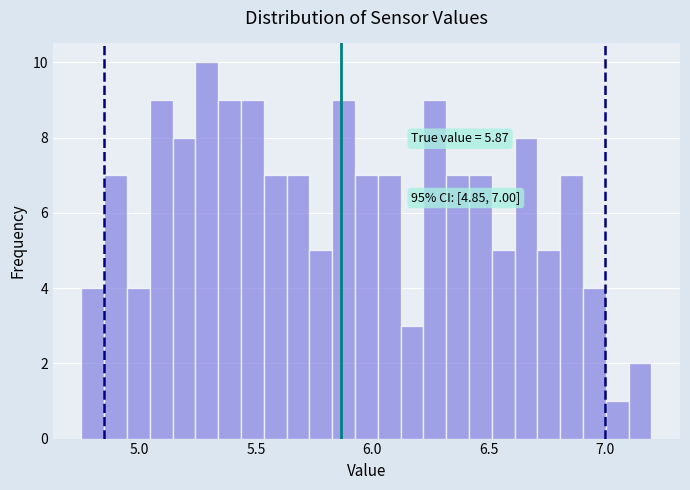

Around what value on the x-axis is the tallest bar? Give the approximate position of its centre, as read against the axis.

5.30